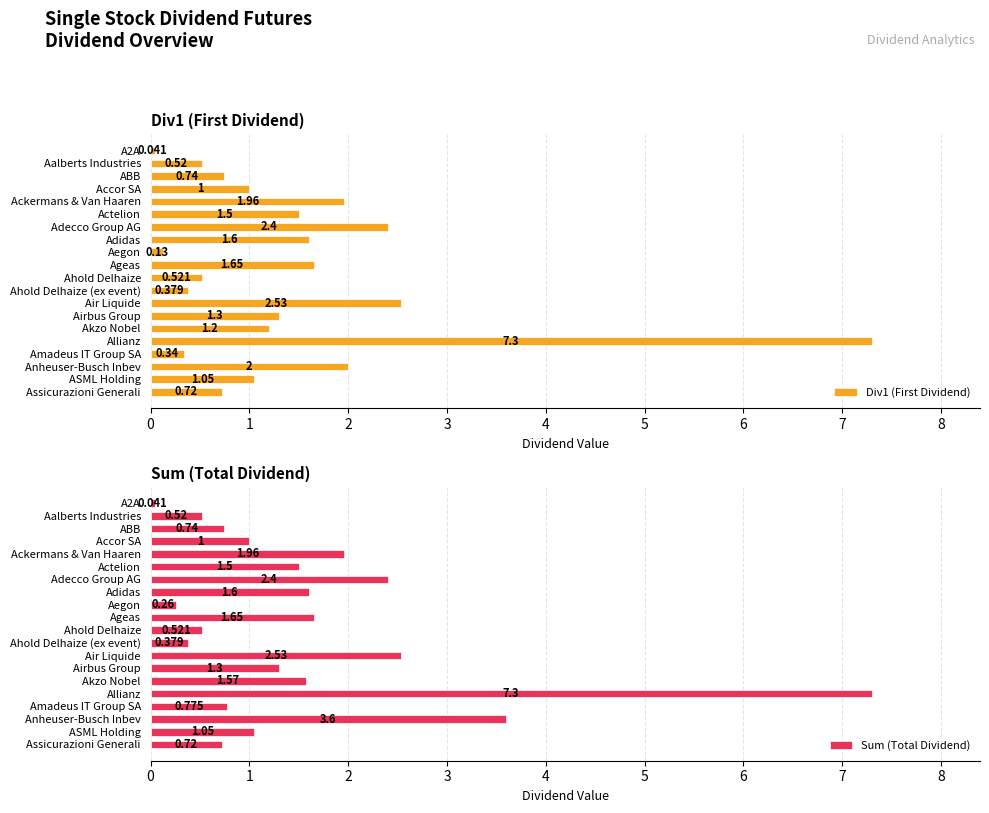

How many bars are there in total?

40